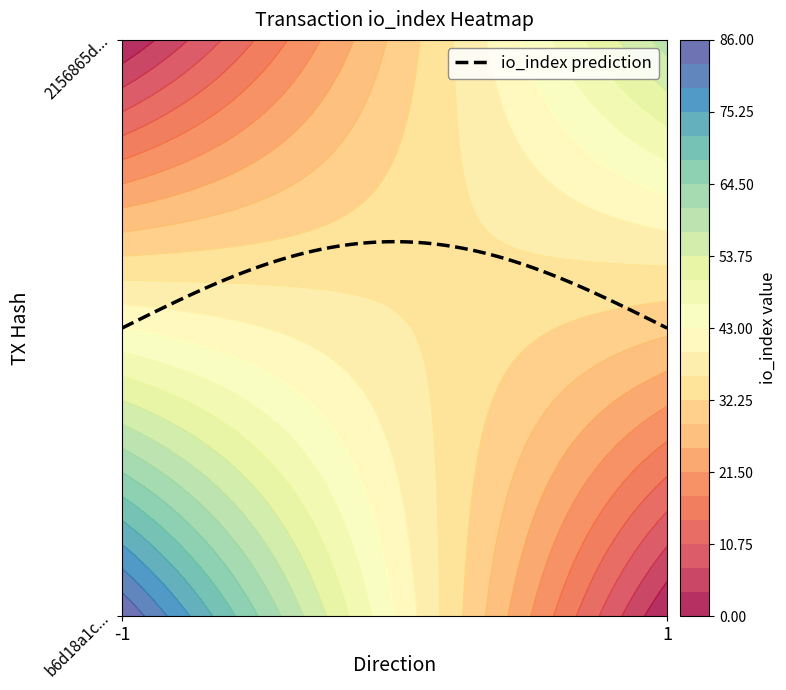

What is the average value of the 2156865d2b9f7030024e6bb54e6060b4e08e05b series?

30